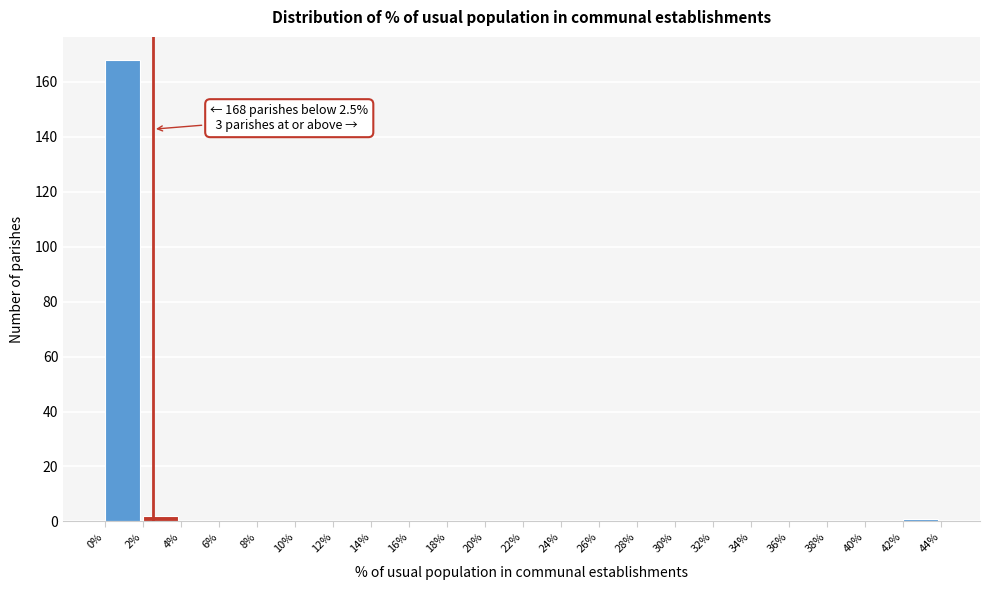

Over which range of the x-axis is the bar tallest?

0% to 2%